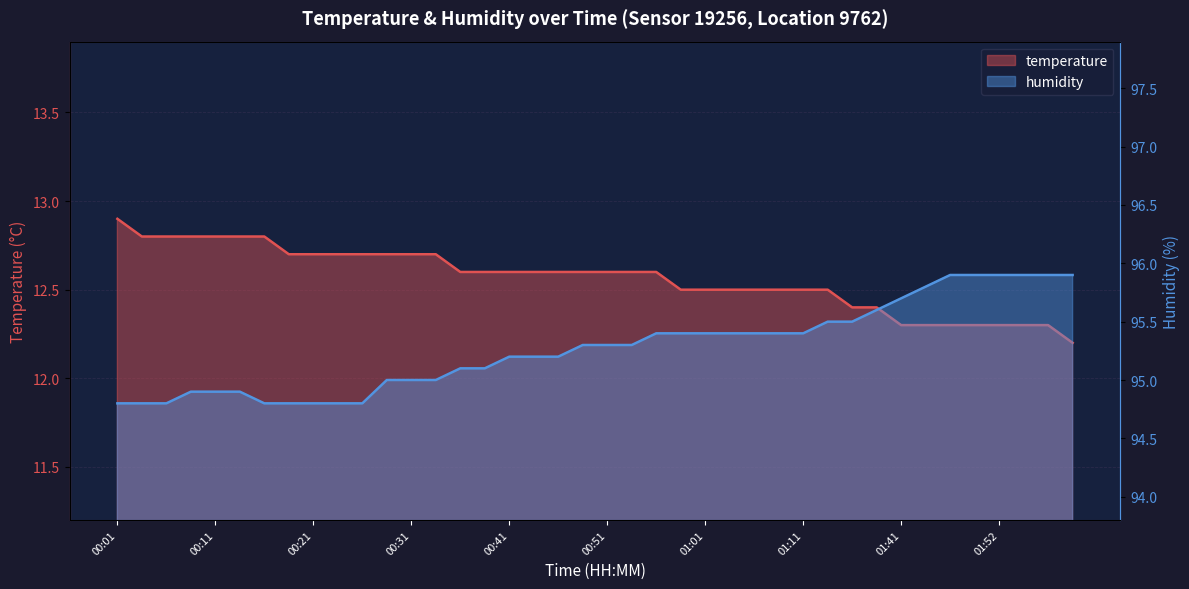

What is the label of the 20th point from the right?

00:51